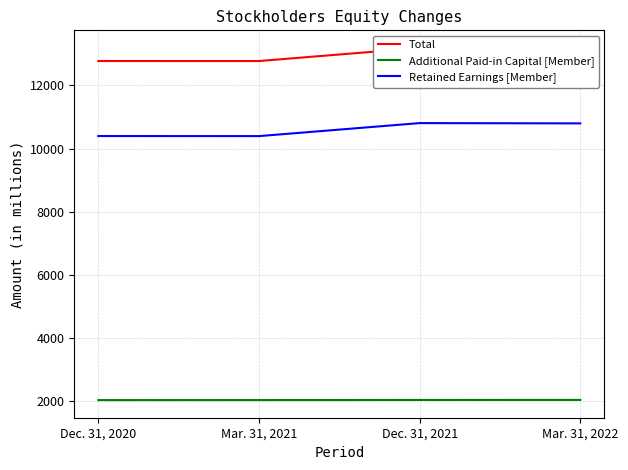

Reading left to right, list all the values displayed in this chart.

Total: Dec. 31, 2020=12774	Mar. 31, 2021=12773	Dec. 31, 2021=13188	Mar. 31, 2022=13180
Additional Paid-in Capital [Member]: Dec. 31, 2020=2036	Mar. 31, 2021=2037	Dec. 31, 2021=2041	Mar. 31, 2022=2042
Retained Earnings [Member]: Dec. 31, 2020=10398	Mar. 31, 2021=10396	Dec. 31, 2021=10808	Mar. 31, 2022=10799